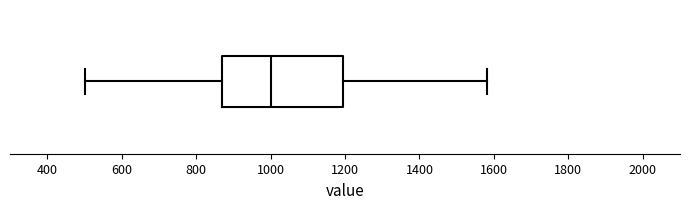

Transcribe this box plot: give where the median line is, the range the box spans, and where the two whiskers end, as read against the x-axis. The values are not printed on the chart, so give them approximately, as read against the axis.

median 1000, box 880 to 1200, whiskers 500 to 1580